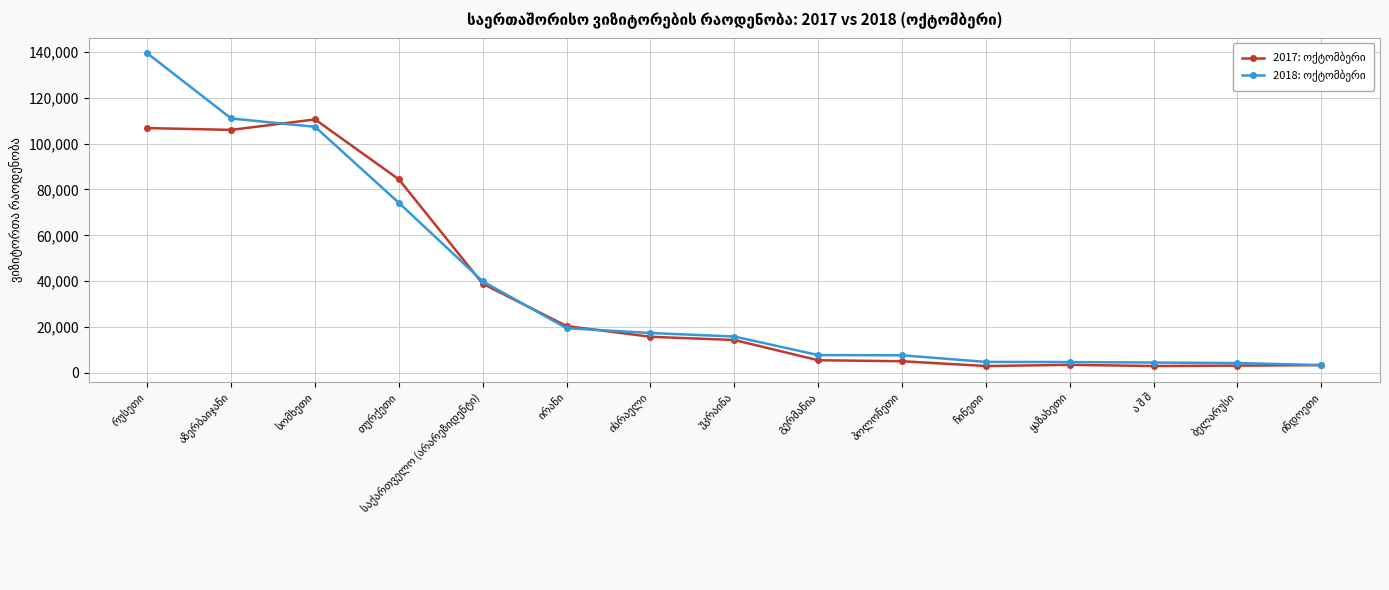

What is the greatest value displayed?

139366